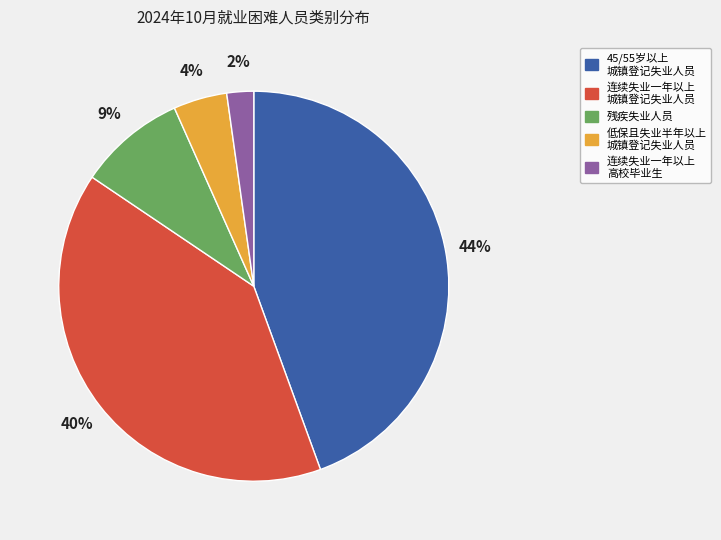

Count the number of slices in the pie.

5